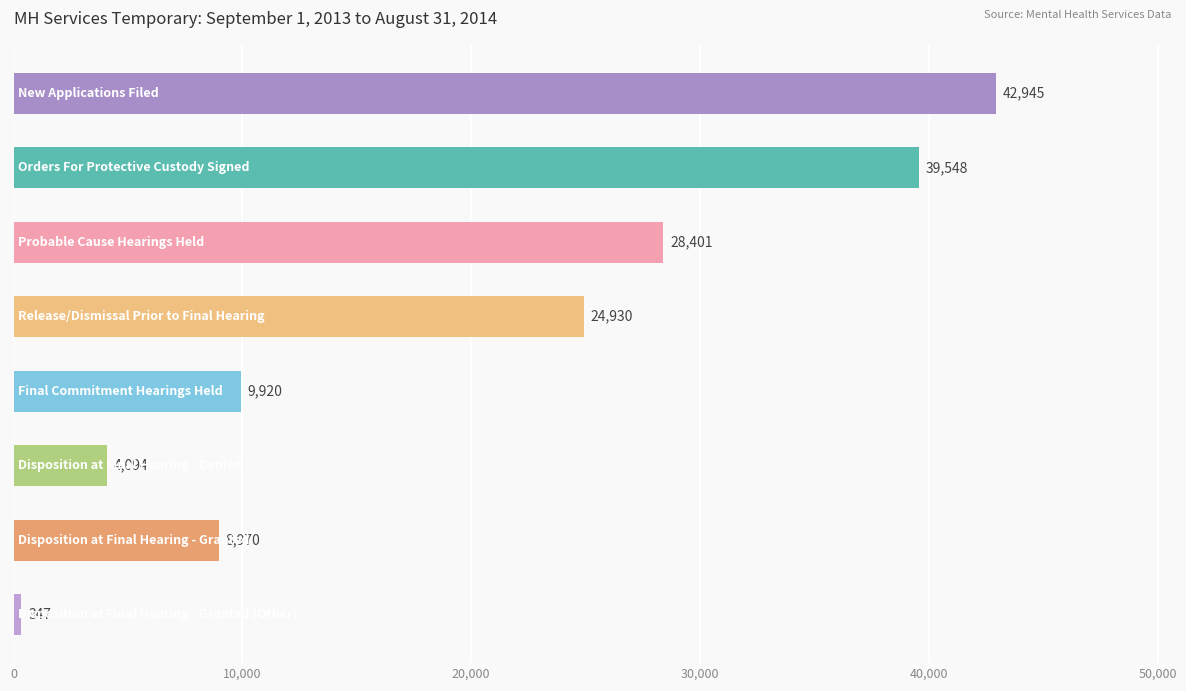

How many series are shown in this chart?

1